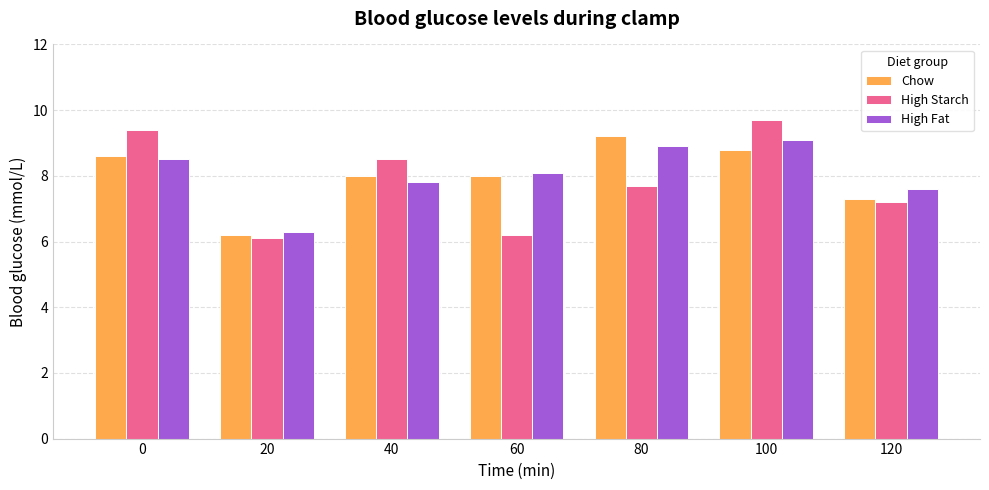

How many data points in High Fat are above 8?

4